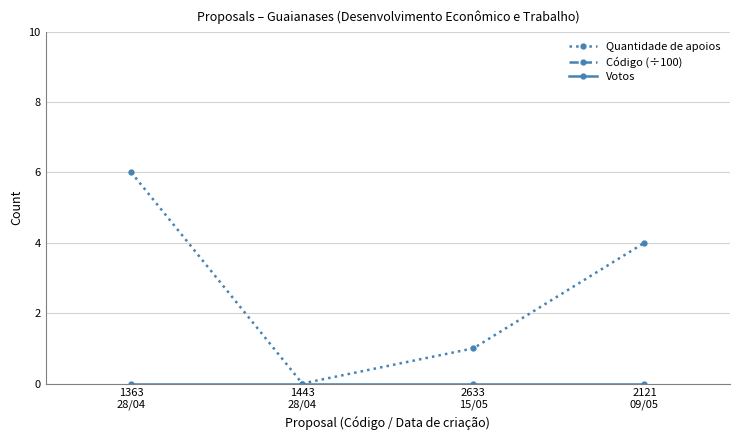

List the series in order of their peak value, highest first.

Código (÷100), Quantidade de apoios, Votos